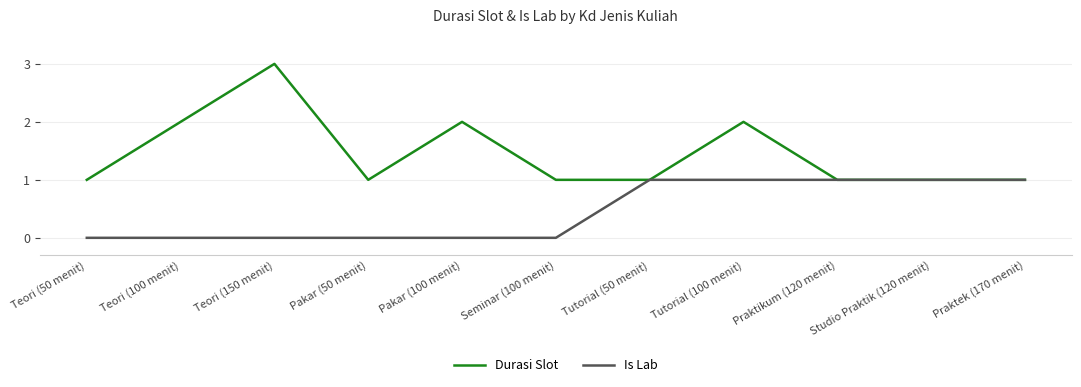

How many series are shown in this chart?

2